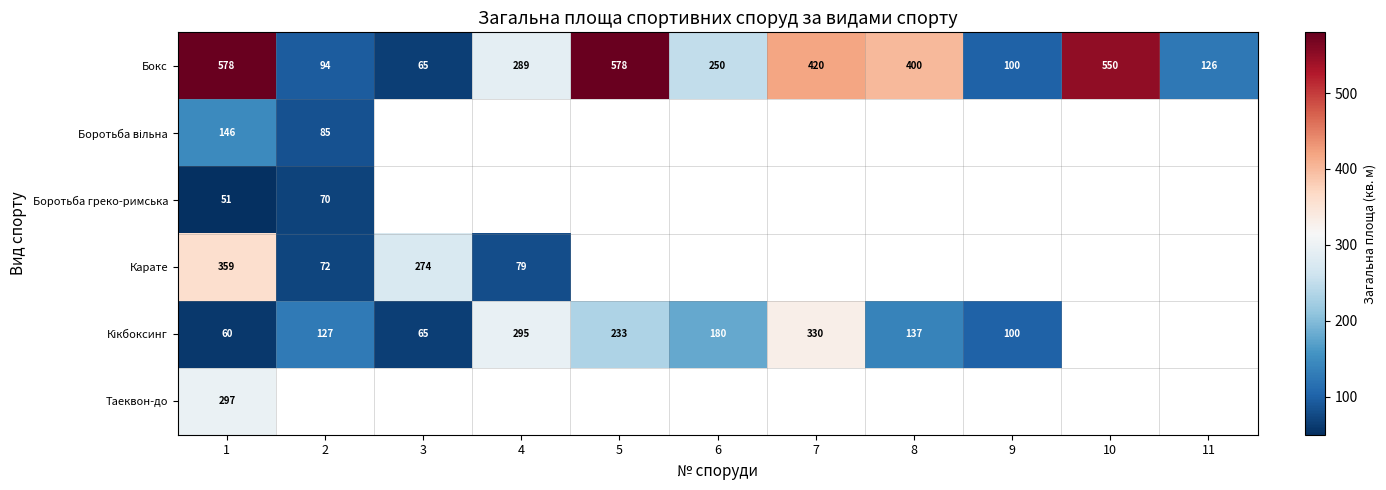

The value of Бокс at 7 is 154.6. True or false?

False